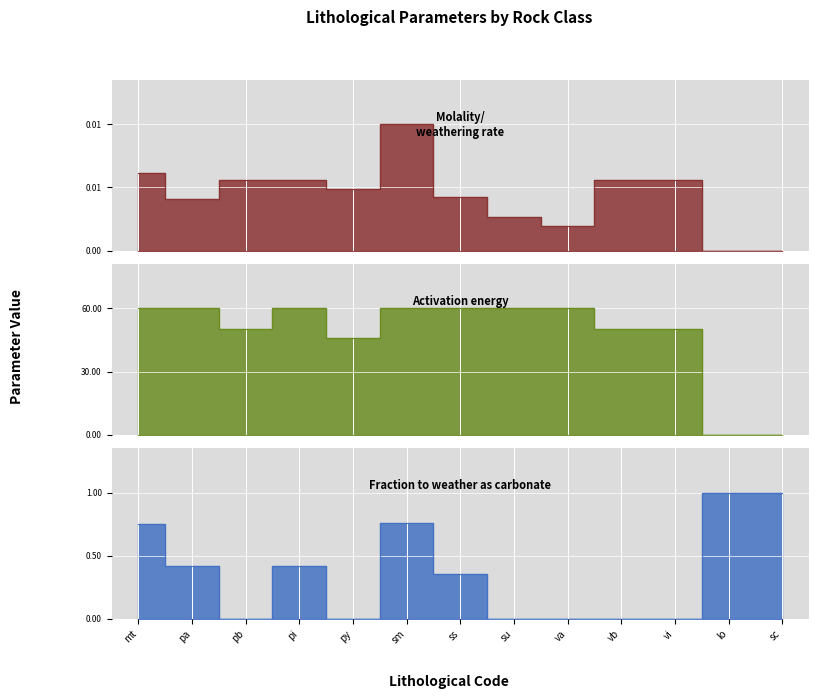

True or false: Molality/weathering rate has a value of 0.0 at pi.

False